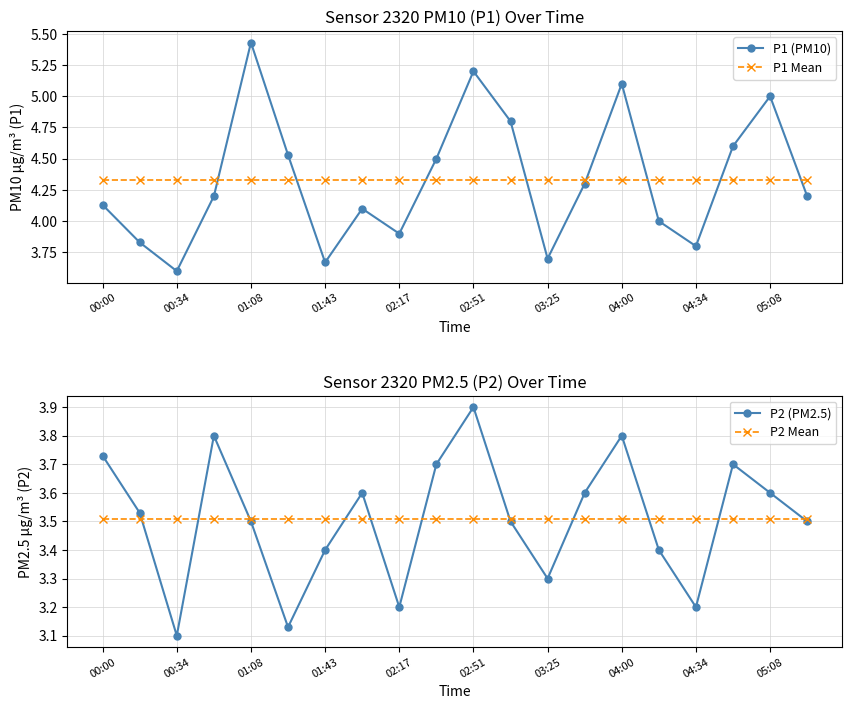

What is the minimum value for P1 (PM10)?

3.6